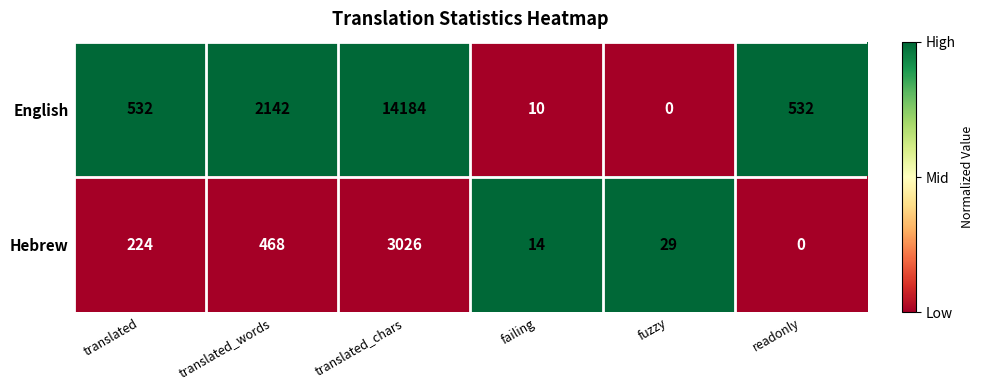

How many categories are shown in the chart?

6